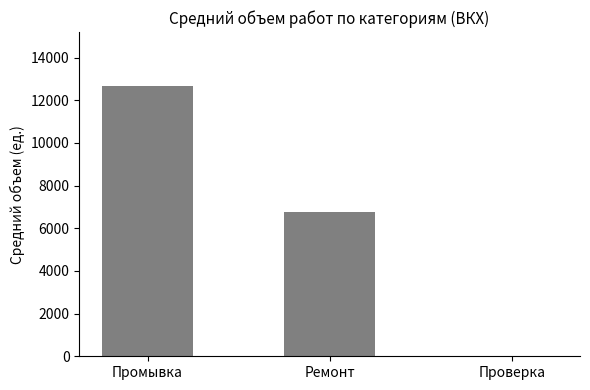

What is the sum of all values?

19466.1